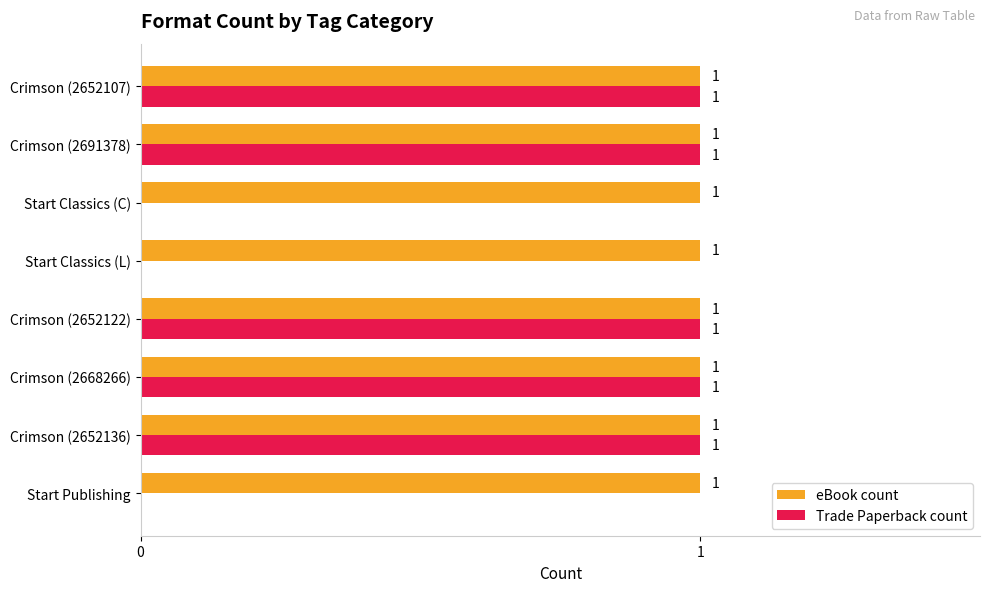

Which series has the largest total across all categories?

eBook count